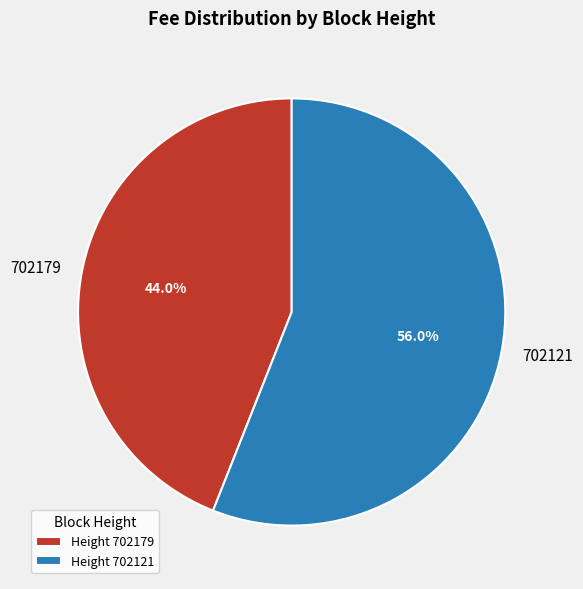

Combined, do 702179 and 702121 account for over 50%?

Yes